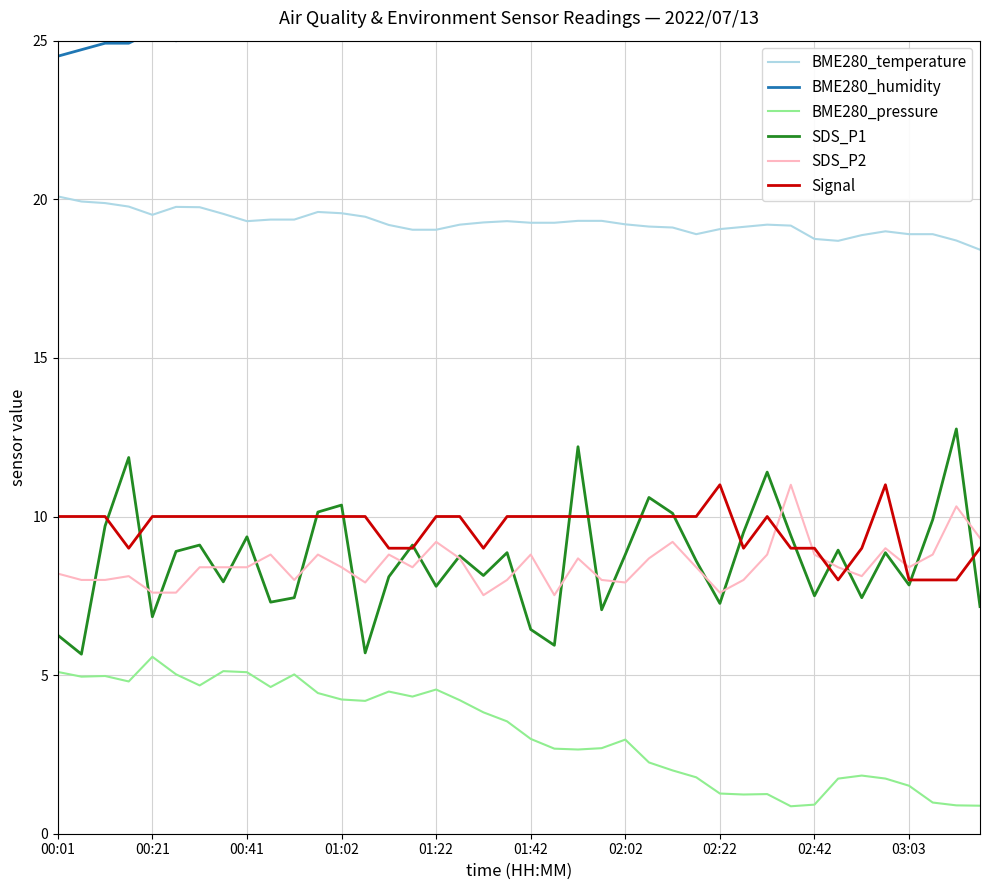

At which category is the sum across all series the highest?

22